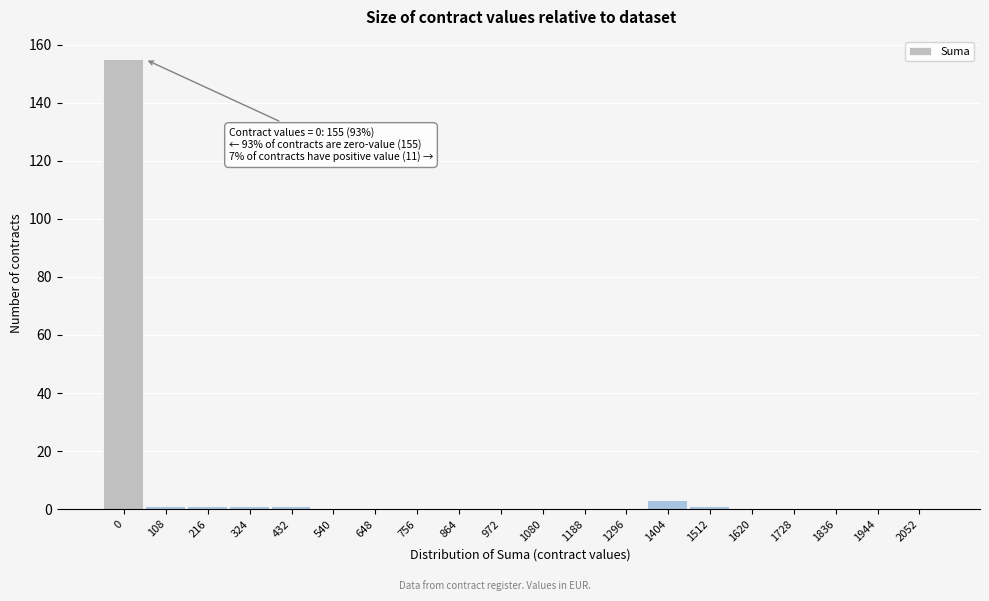

Reading left to right, extract all data points from this chart.

0=155	108=1	216=1	324=1	432=1	540=0	648=0	756=0	864=0	972=0	1080=0	1188=0	1296=0	1404=3	1512=1	1620=0	1728=0	1836=0	1944=0	2052=0